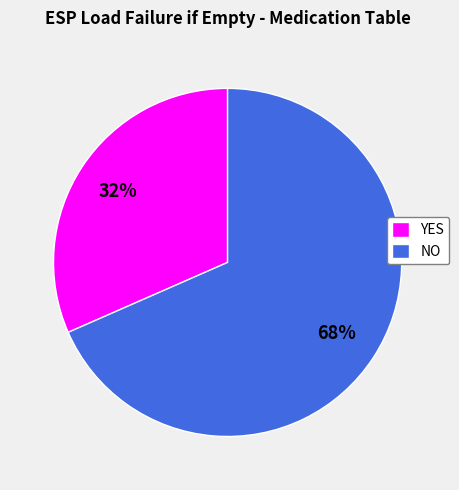

To the nearest percent, what is the combined percentage of YES and NO?

100%